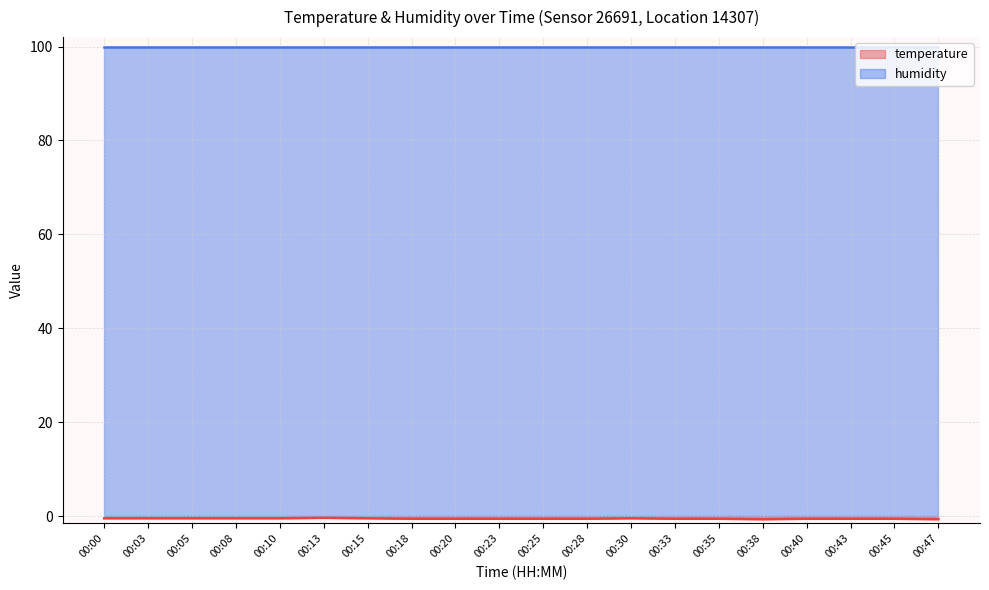

At which category does the data reach its first local peak?

00:13